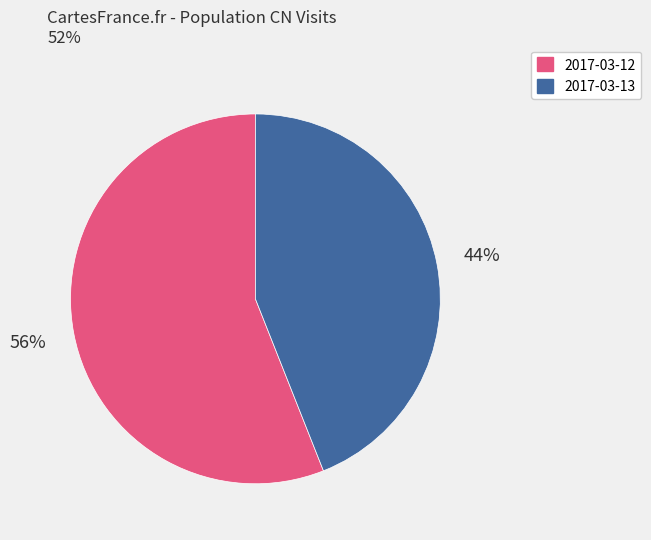

Is there any slice that represents more than half of the pie?

Yes